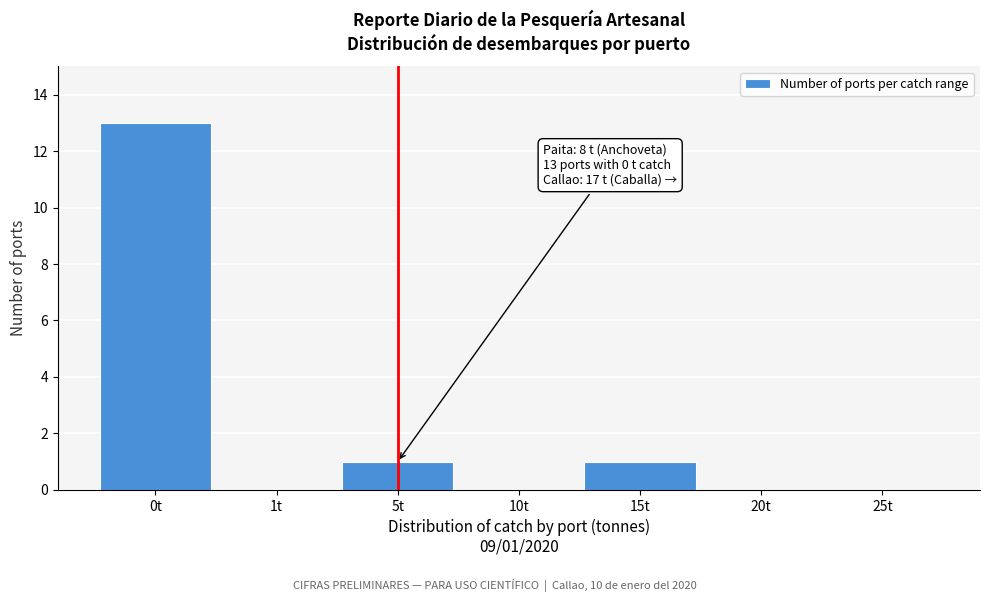

Reading left to right, transcribe all the data shown in this chart.

0t=13	1t=0	5t=1	10t=0	15t=1	20t=0	25t=0